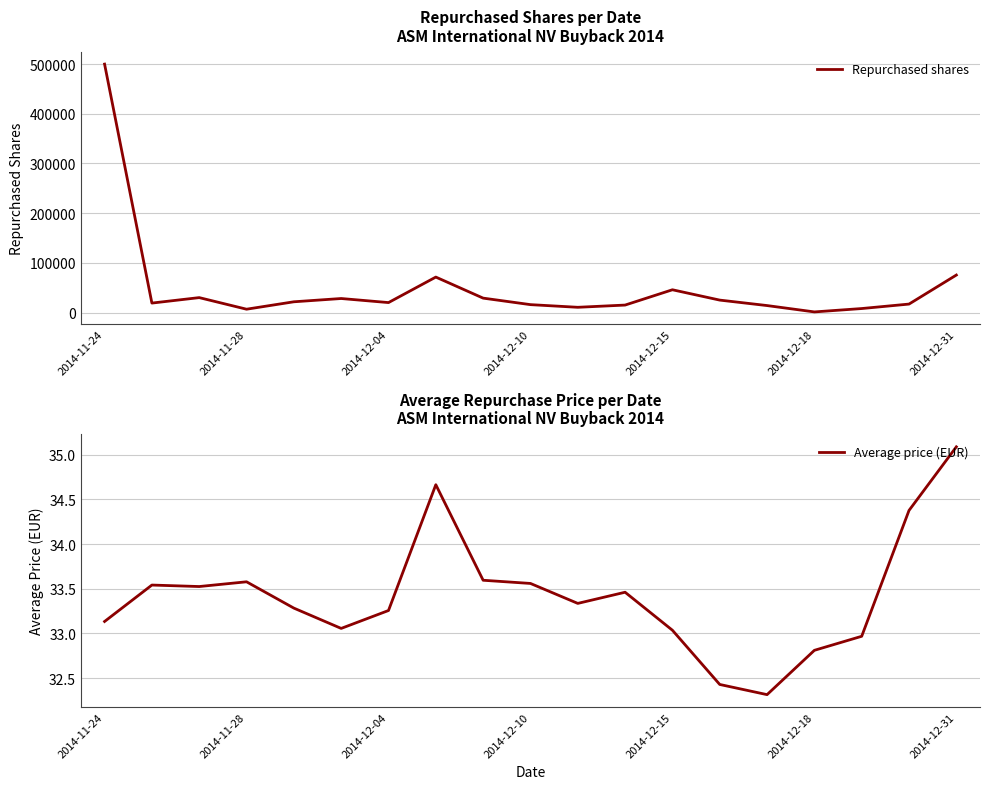

Is the value of Average price (EUR) at 2014-12-04 greater than the value of Repurchased shares at 2014-11-24?

No